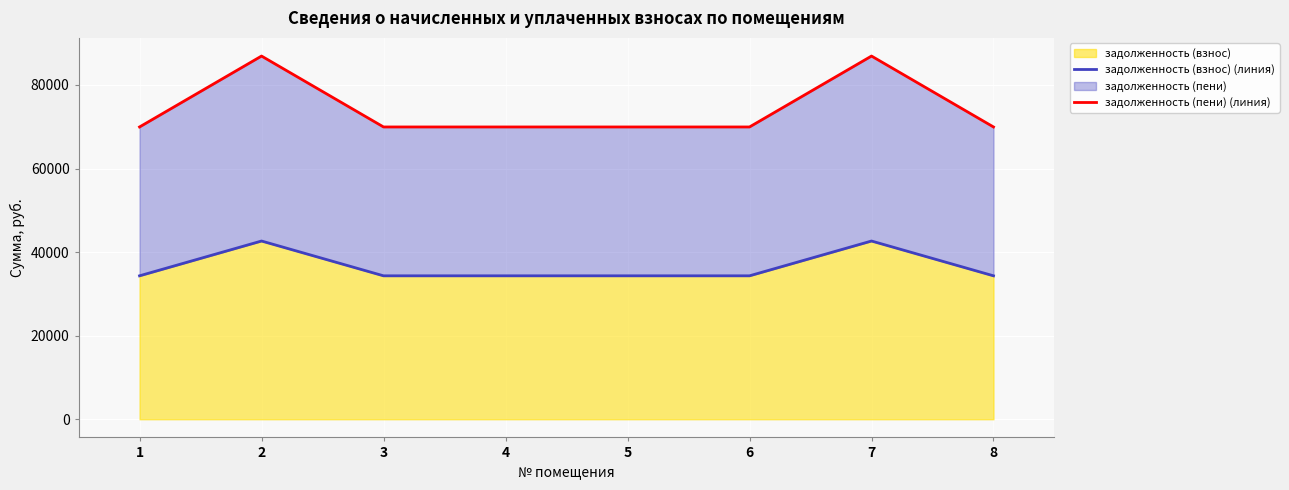

How many lines are shown in the chart?

2